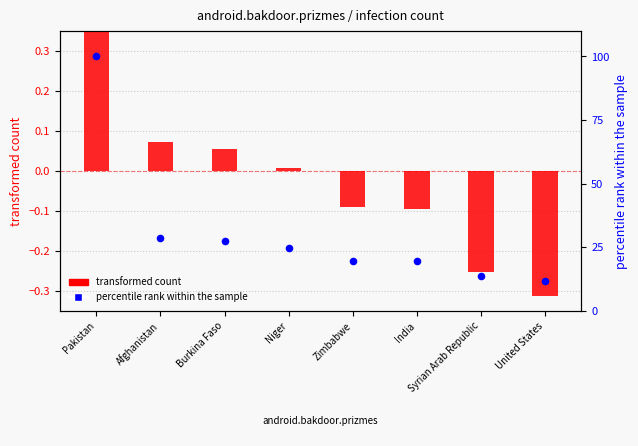

At which category is the sum across all series the highest?

Pakistan